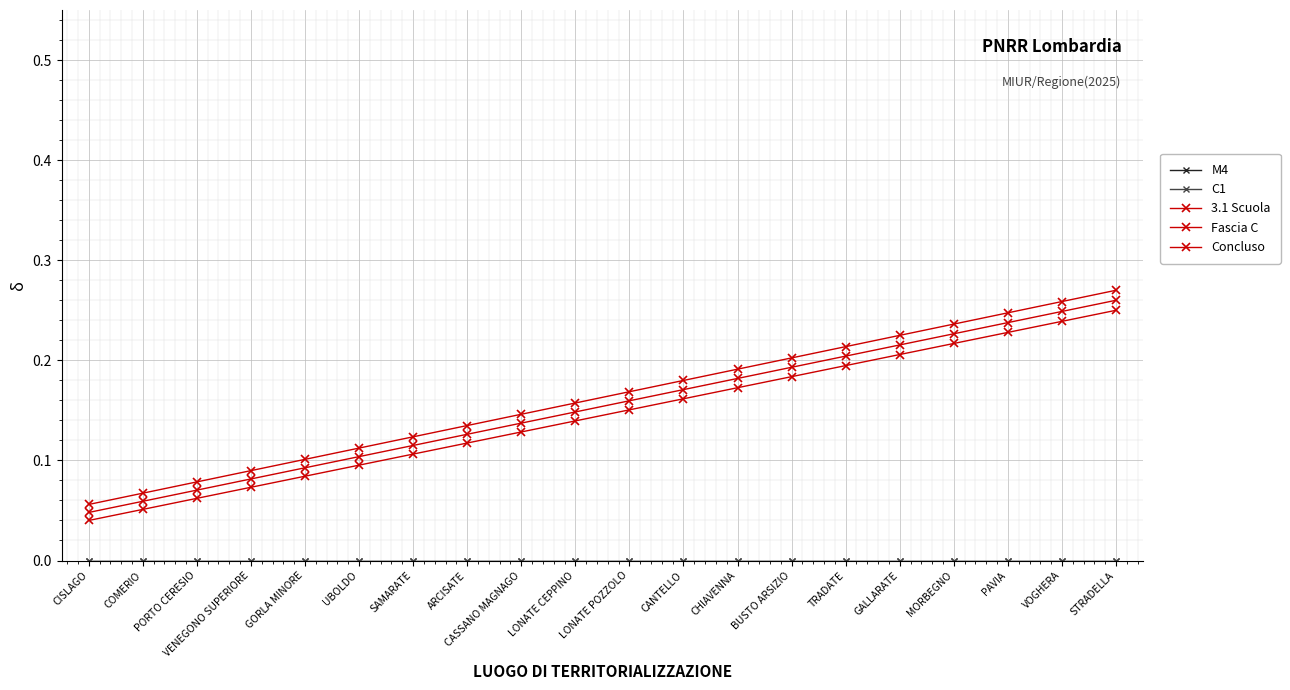

What is the spread (max minus min) of values at VOGHERA?

0.3